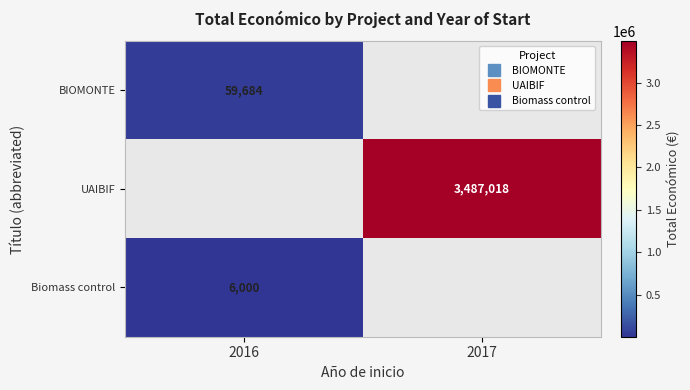

True or false: BIOMONTE has a value of -31973 at 2017.

False